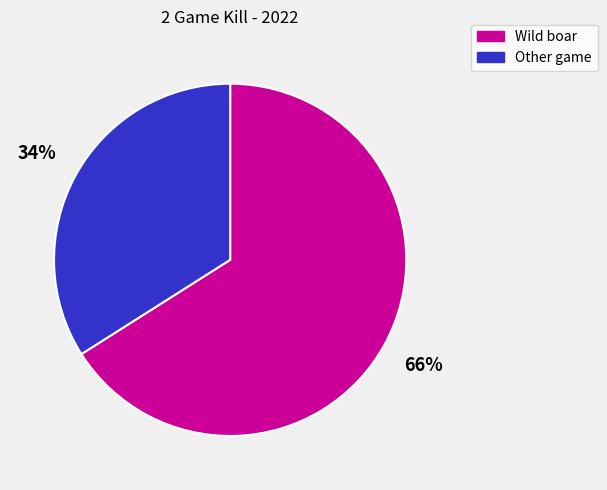

What is the smallest slice in the pie chart?

Other game